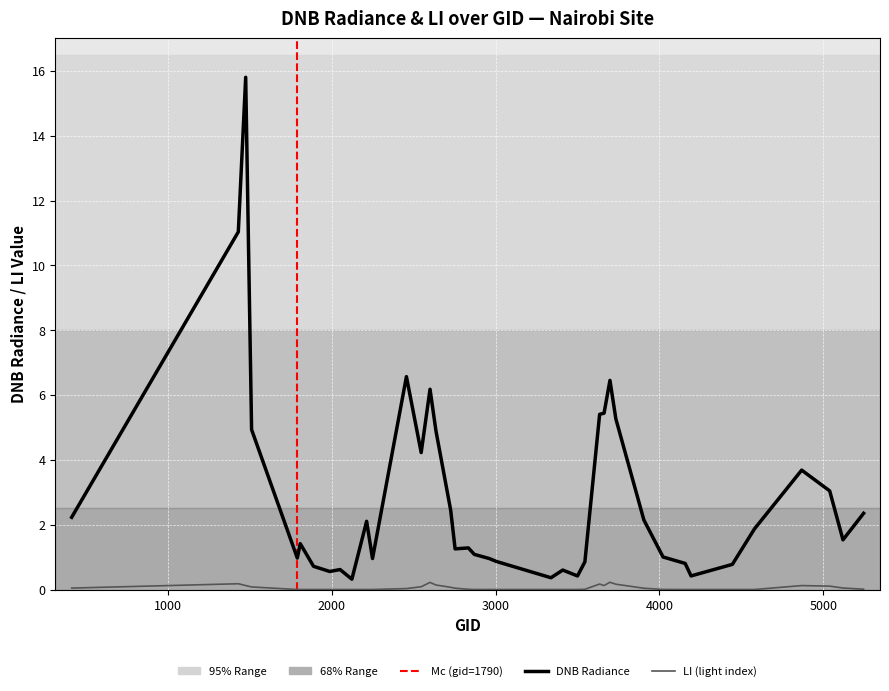

What is the label of the 6th point from the left?

5000